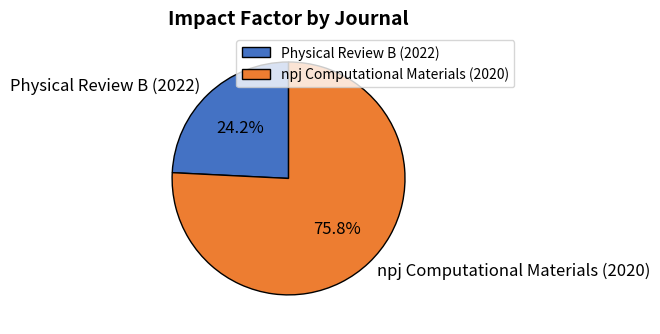

What is the largest slice in the pie chart?

npj Computational Materials (2020)